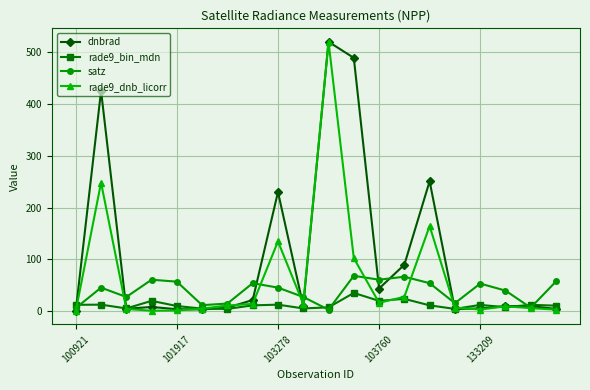

In rade9_bin_mdn, how many points are higher than both neighbors (excluding endpoints)?

7